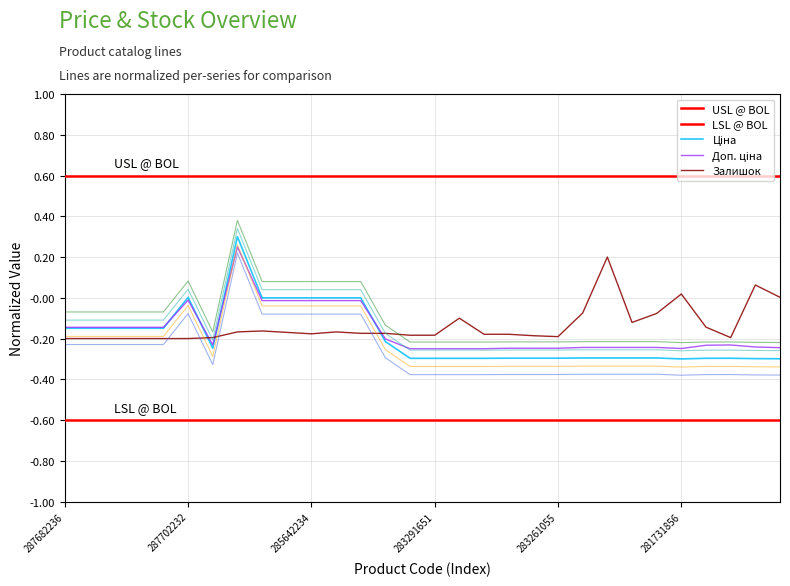

Where is Доп. ціна nearest to the value 0?

287702232